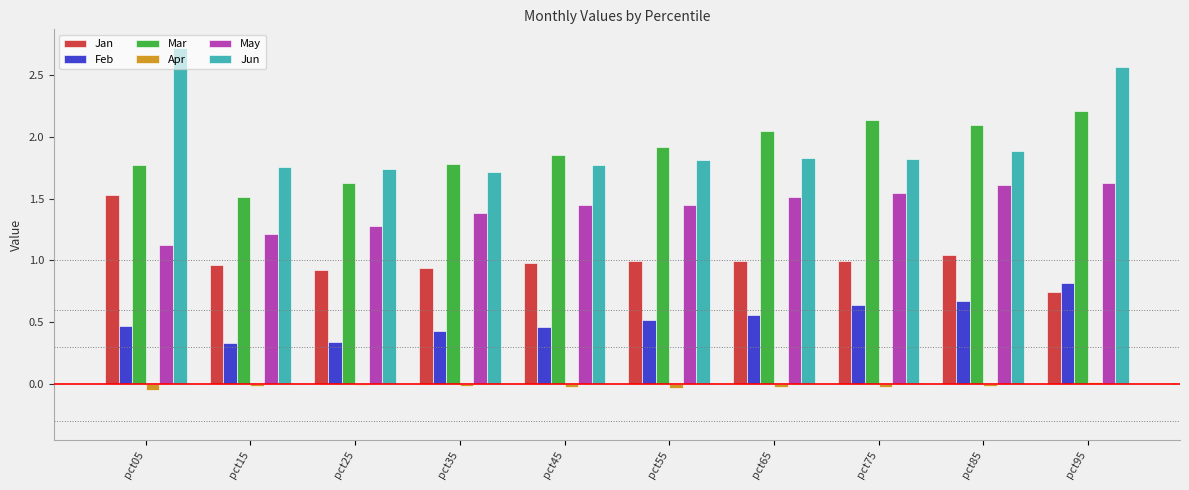

What is the maximum value for Mar?

2.2